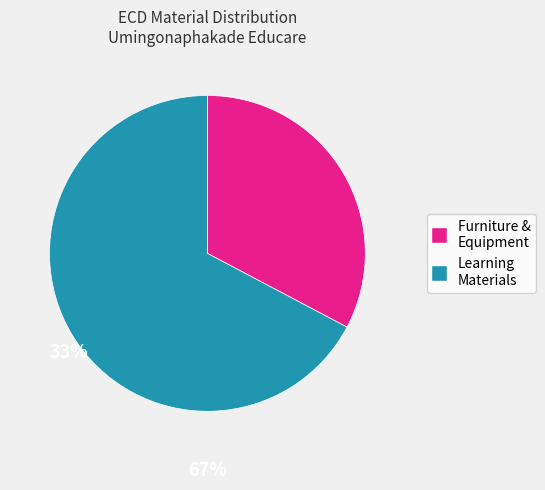

Rank the categories by value from lowest to highest.

Furniture & Equipment, Learning Materials